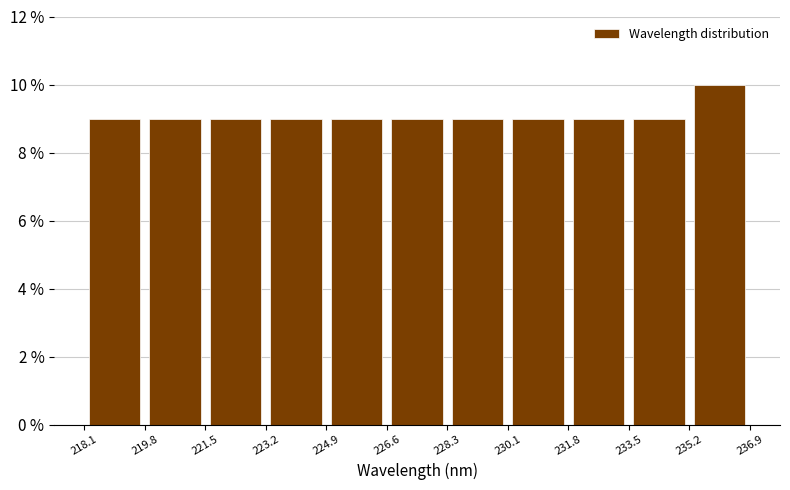

What is the height of the bar covering 219.8 to 221.5 on the x-axis? The values are not printed on the chart, so give them approximately, as read against the axis.

9